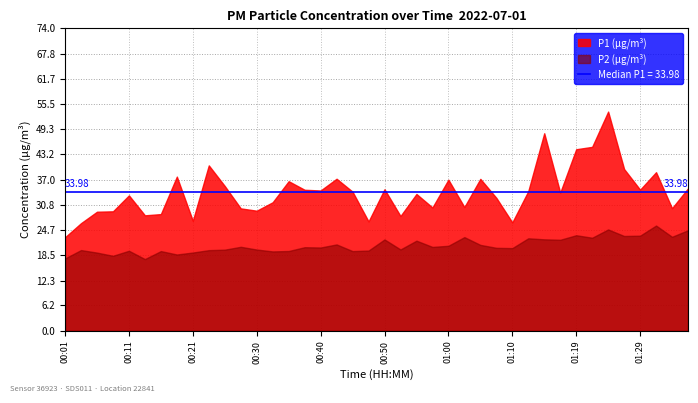

At 00:52, list the series in order from largest to smallest.

P1, P2